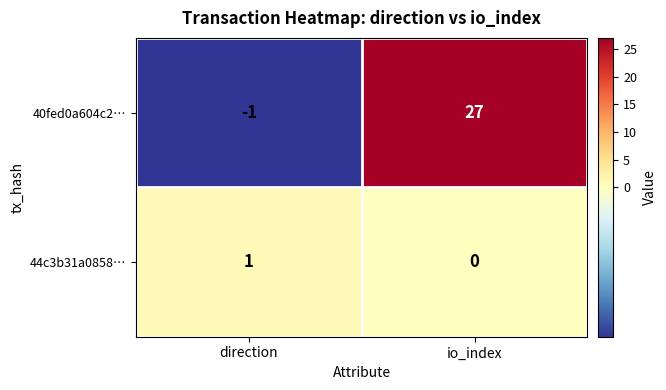

Reading right to left, what are all the values shown in this chart?

40fed0a604c2…: 27	-1
44c3b31a0858…: 0	1